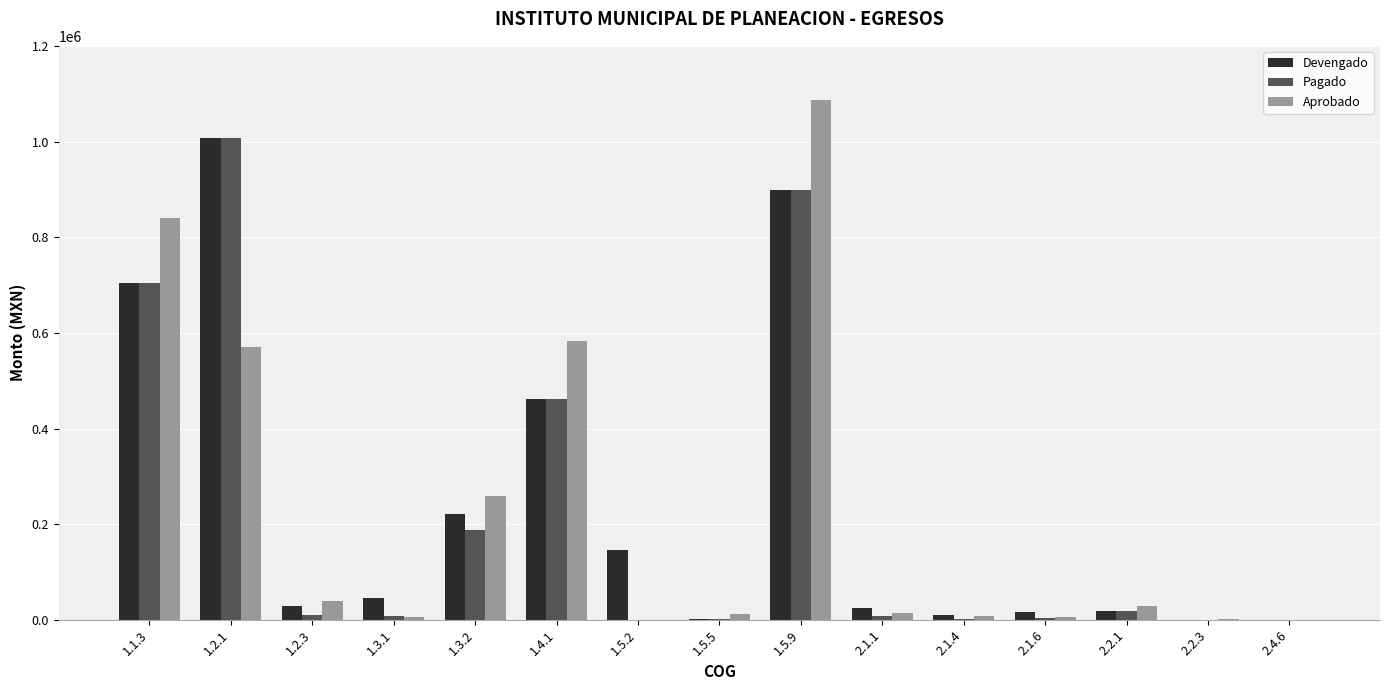

What is the highest value of the Devengado series?

1007298.1